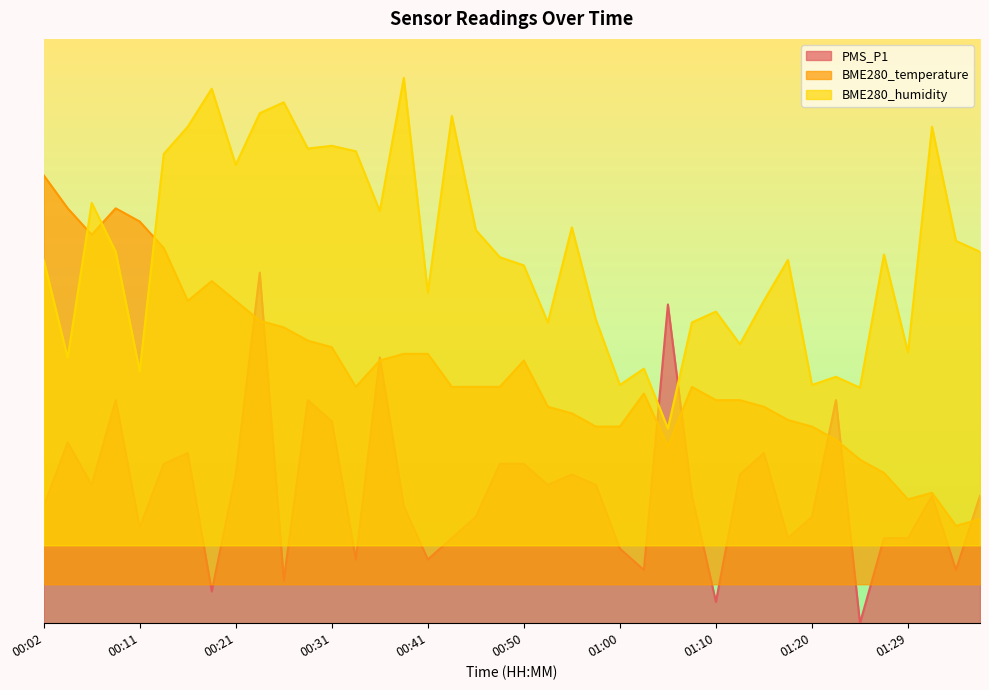

Reading left to right, extract all data points from this chart.

PMS_P1: 6.0	9.3	7.1	11.5	4.9	8.2	8.7	1.6	7.6	18.0	2.2	11.5	10.4	3.3	13.6	6.0	3.3	4.4	5.5	8.2	8.2	7.1	7.6	7.1	3.8	2.7	16.4	6.5	1.1	7.6	8.7	4.4	5.5	11.5	0.0	4.4	4.4	6.5	2.7	6.5
BME280_temperature: 23.0	21.3	19.9	21.3	20.6	19.3	16.5	17.6	16.5	15.5	15.2	14.5	14.2	12.1	13.5	13.8	13.8	12.1	12.1	12.1	13.5	11.1	10.8	10.1	10.1	11.8	9.1	12.1	11.5	11.5	11.1	10.4	10.1	9.4	8.4	7.7	6.4	6.7	5.0	5.3
BME280_humidity: 18.7	13.6	21.6	19.1	12.9	24.1	25.5	27.4	23.5	26.2	26.7	24.4	24.5	24.2	21.2	28.0	17.0	26.0	20.2	18.8	18.4	15.4	20.3	15.6	12.2	13.1	10.0	15.4	16.0	14.3	16.6	18.7	12.2	12.7	12.1	18.9	13.9	25.5	19.6	19.1